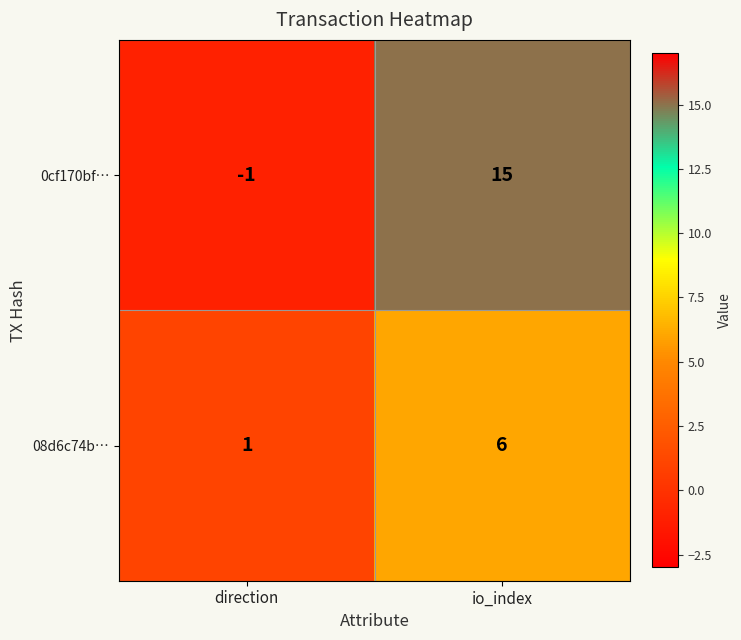

What is the difference between the highest and lowest values at io_index?

9